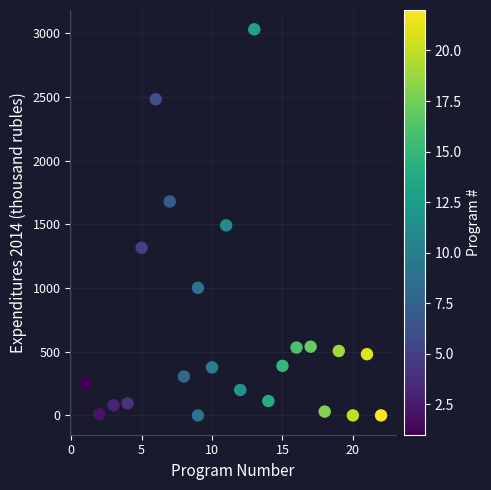

What is the range of X values (max minus min)?

21.0